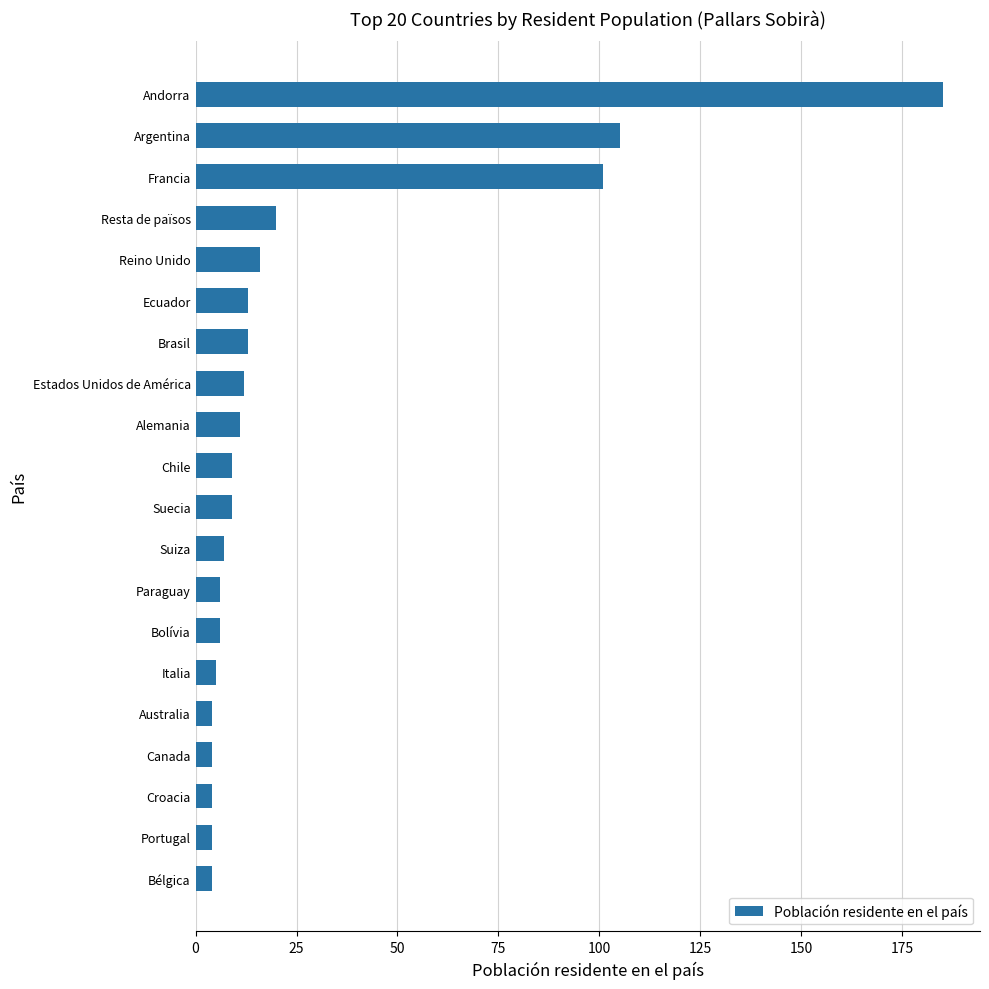

What is the difference between the maximum and second lowest values?

181